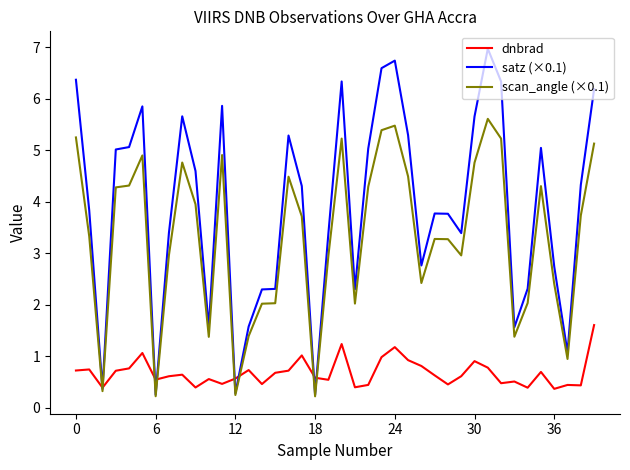

Which series has the largest total across all categories?

satz (×0.1)